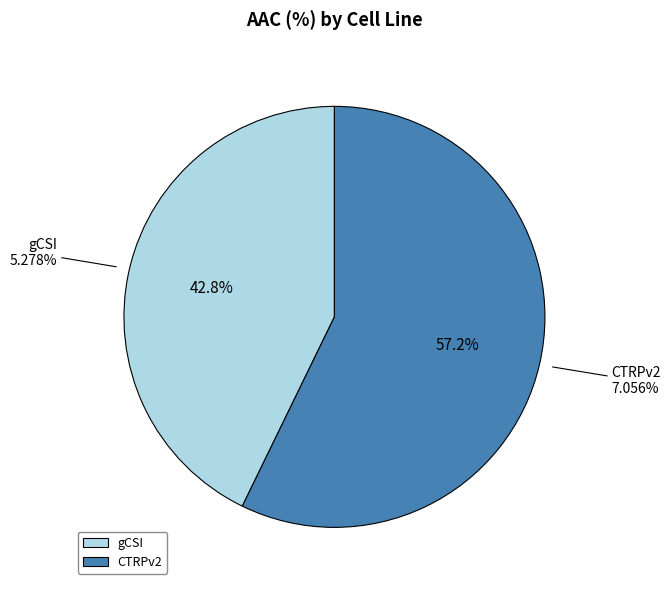

How many segments does this pie chart have?

2